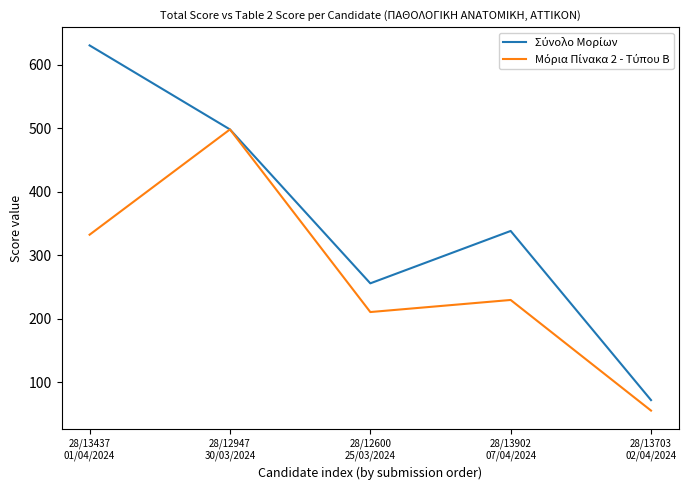

Is this an area chart (filled region under the line)?

No